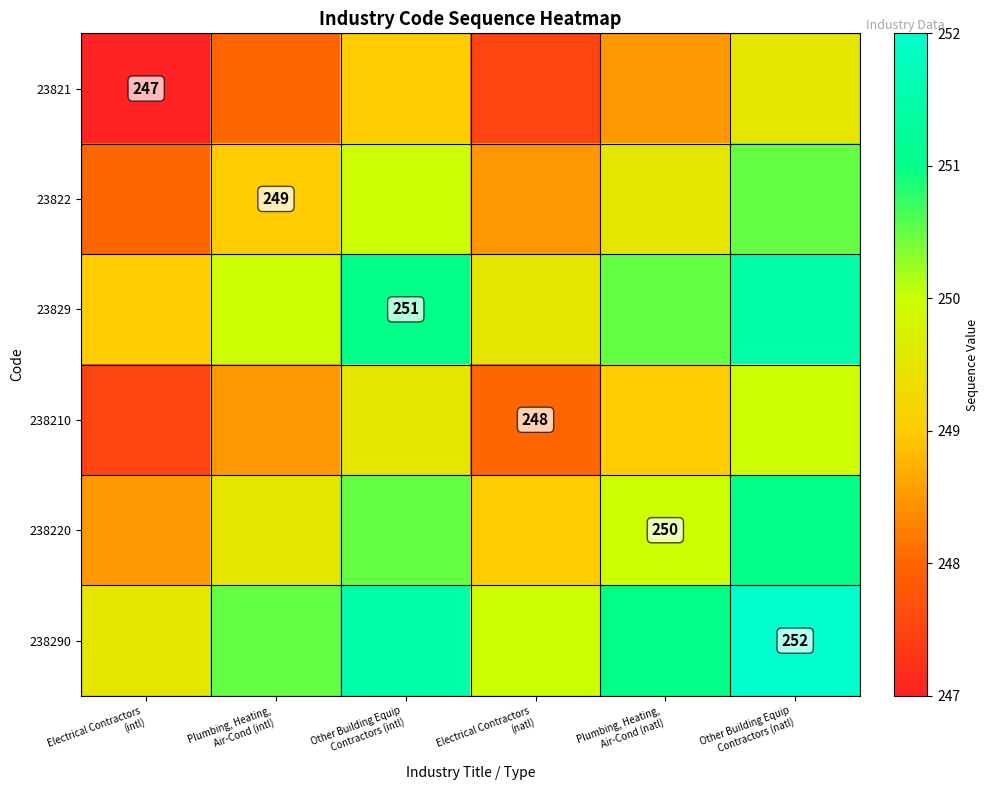

How many series are shown in this chart?

6